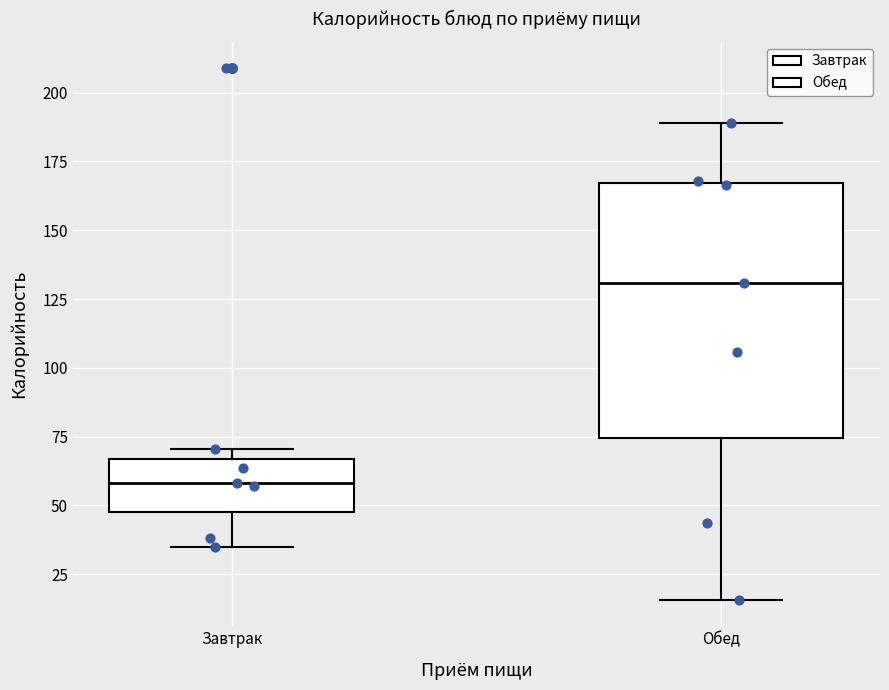

Which box's median line is the highest?

Обед